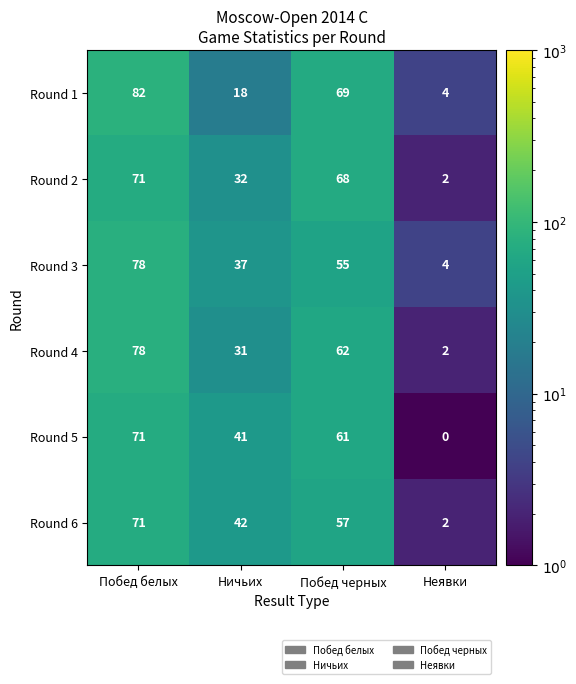

Between Побед белых and Неявки, which series saw the biggest shift?

Round 1